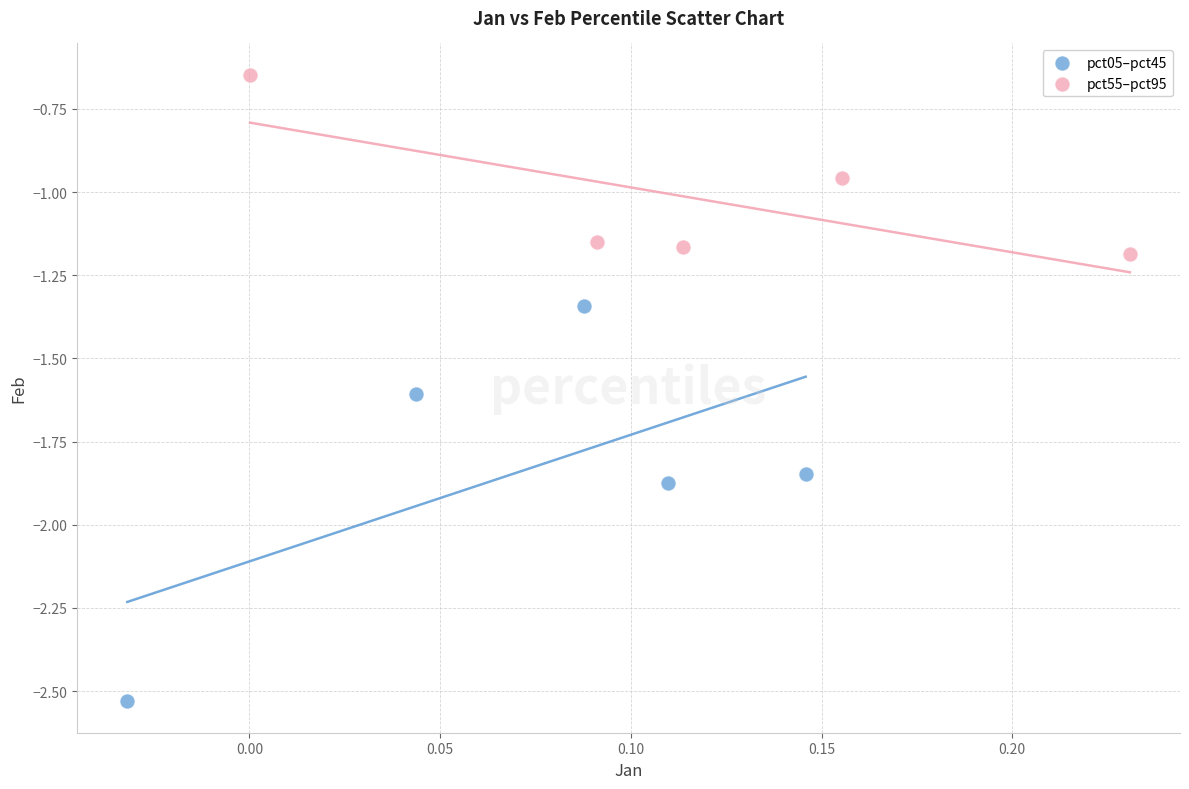

Which series has the largest Y range (max minus min)?

pct05–pct45